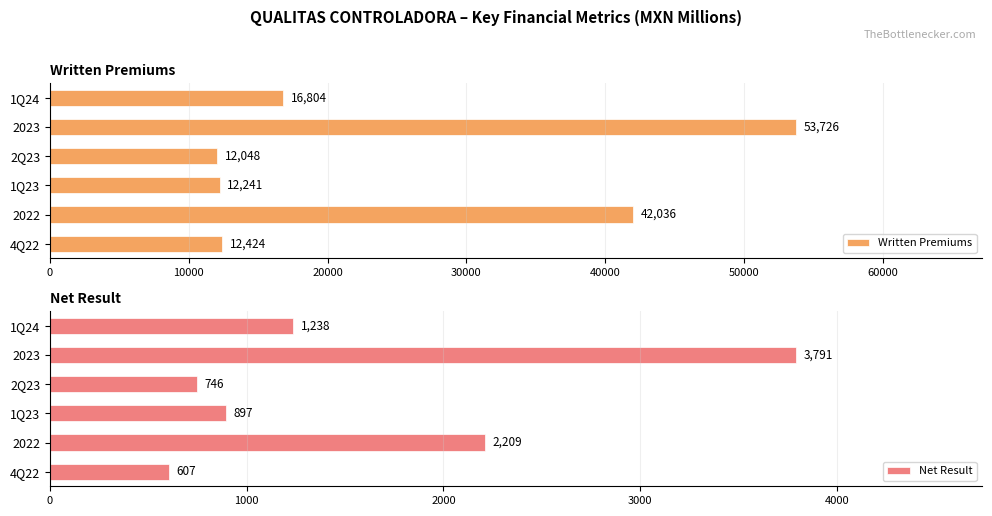

How many bars are there in total?

12